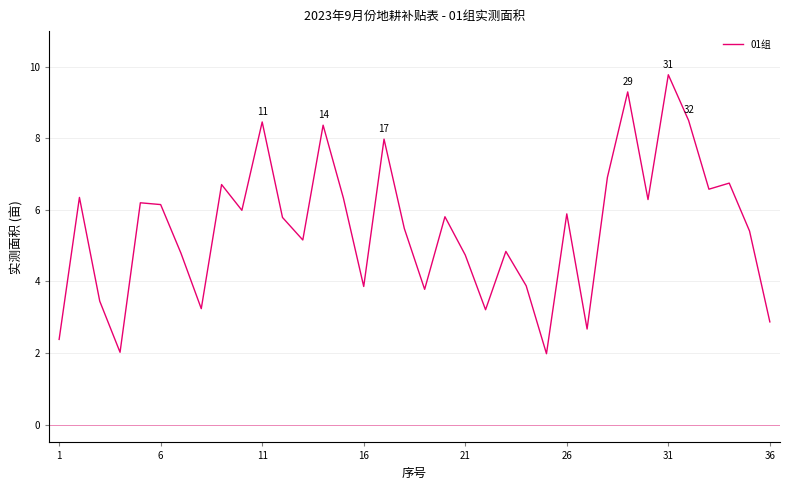

What is the minimum value shown in the chart?

2.0